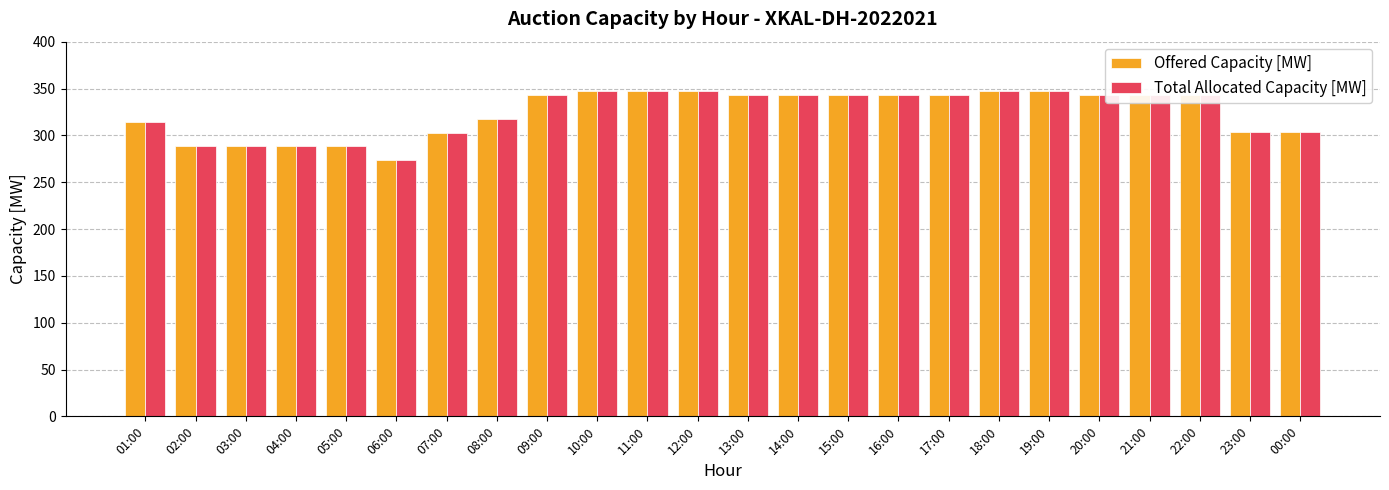

How many data points does each series have?

24